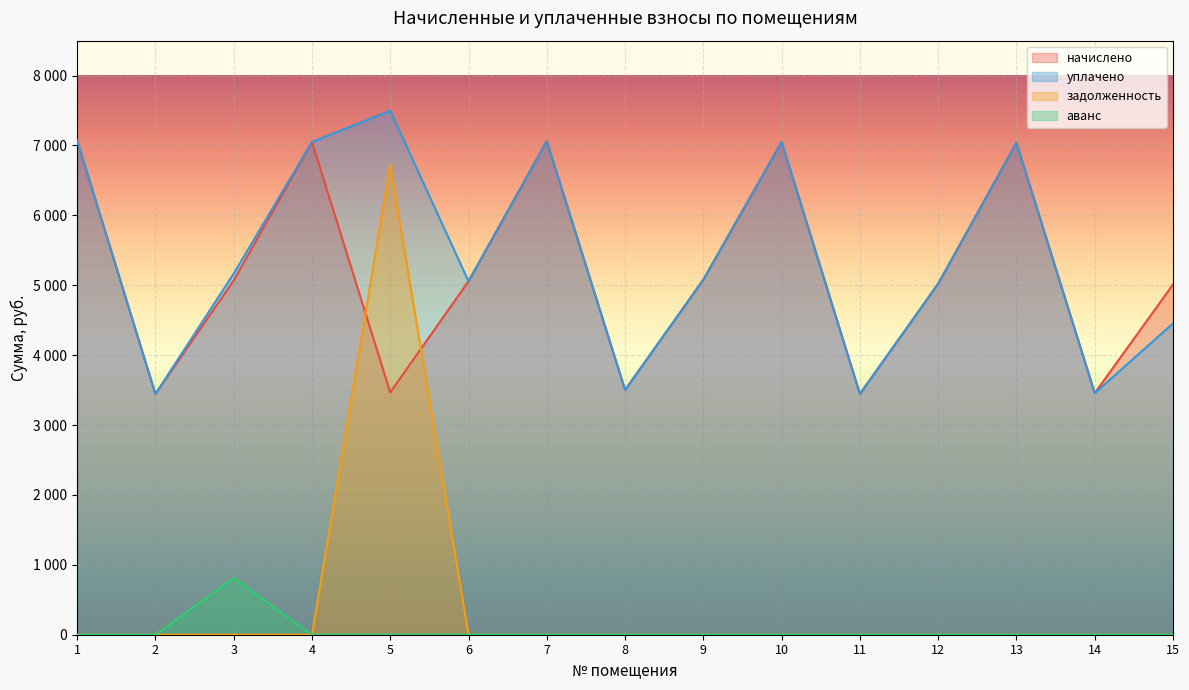

How many lines are shown in the chart?

4